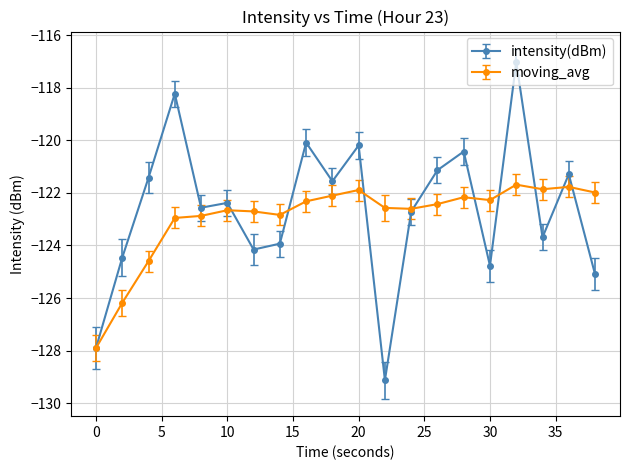

In intensity(dBm), how many points are lower than both neighbors (excluding endpoints)?

6